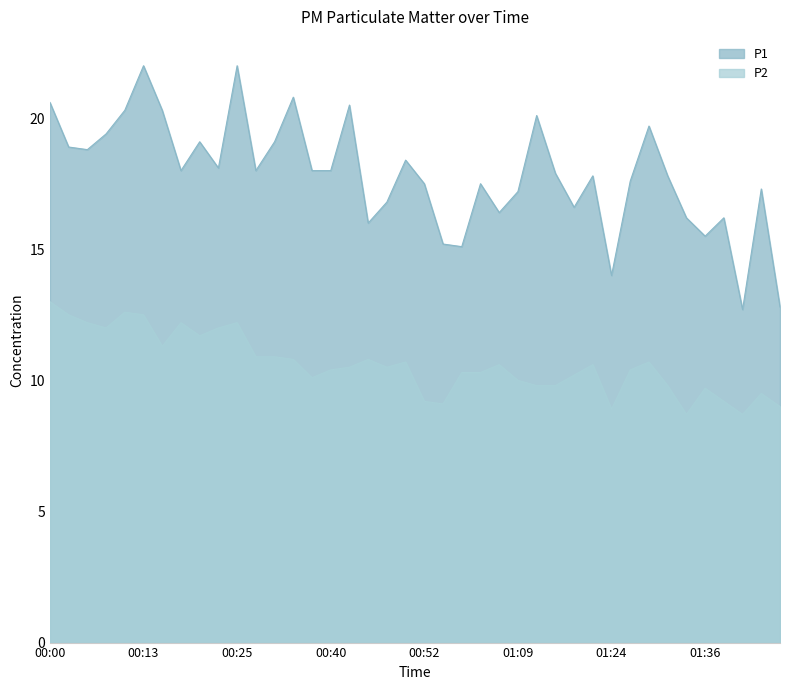

Which has a higher value, 00:30 or 01:02?

00:30